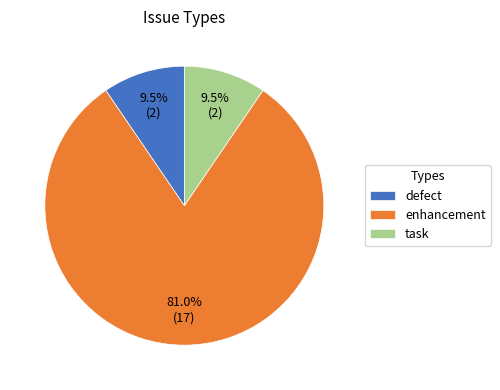

What is the ratio of the value at task to the value at defect?

1.0